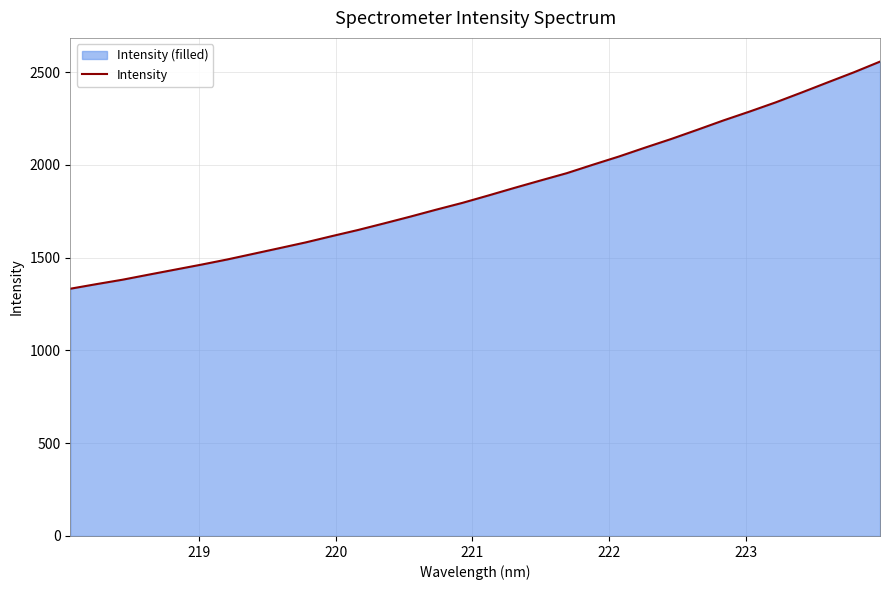

What is the minimum value shown in the chart?

1332.8